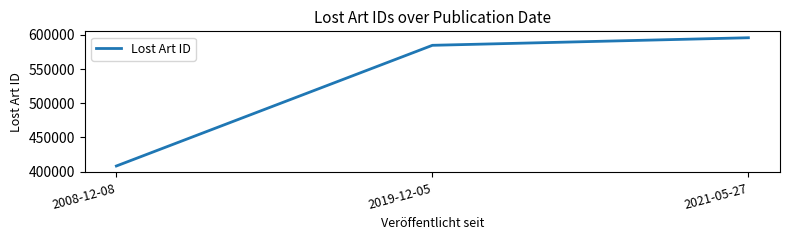

List the labels in order of value, largest first.

2021-05-27, 2019-12-05, 2008-12-08